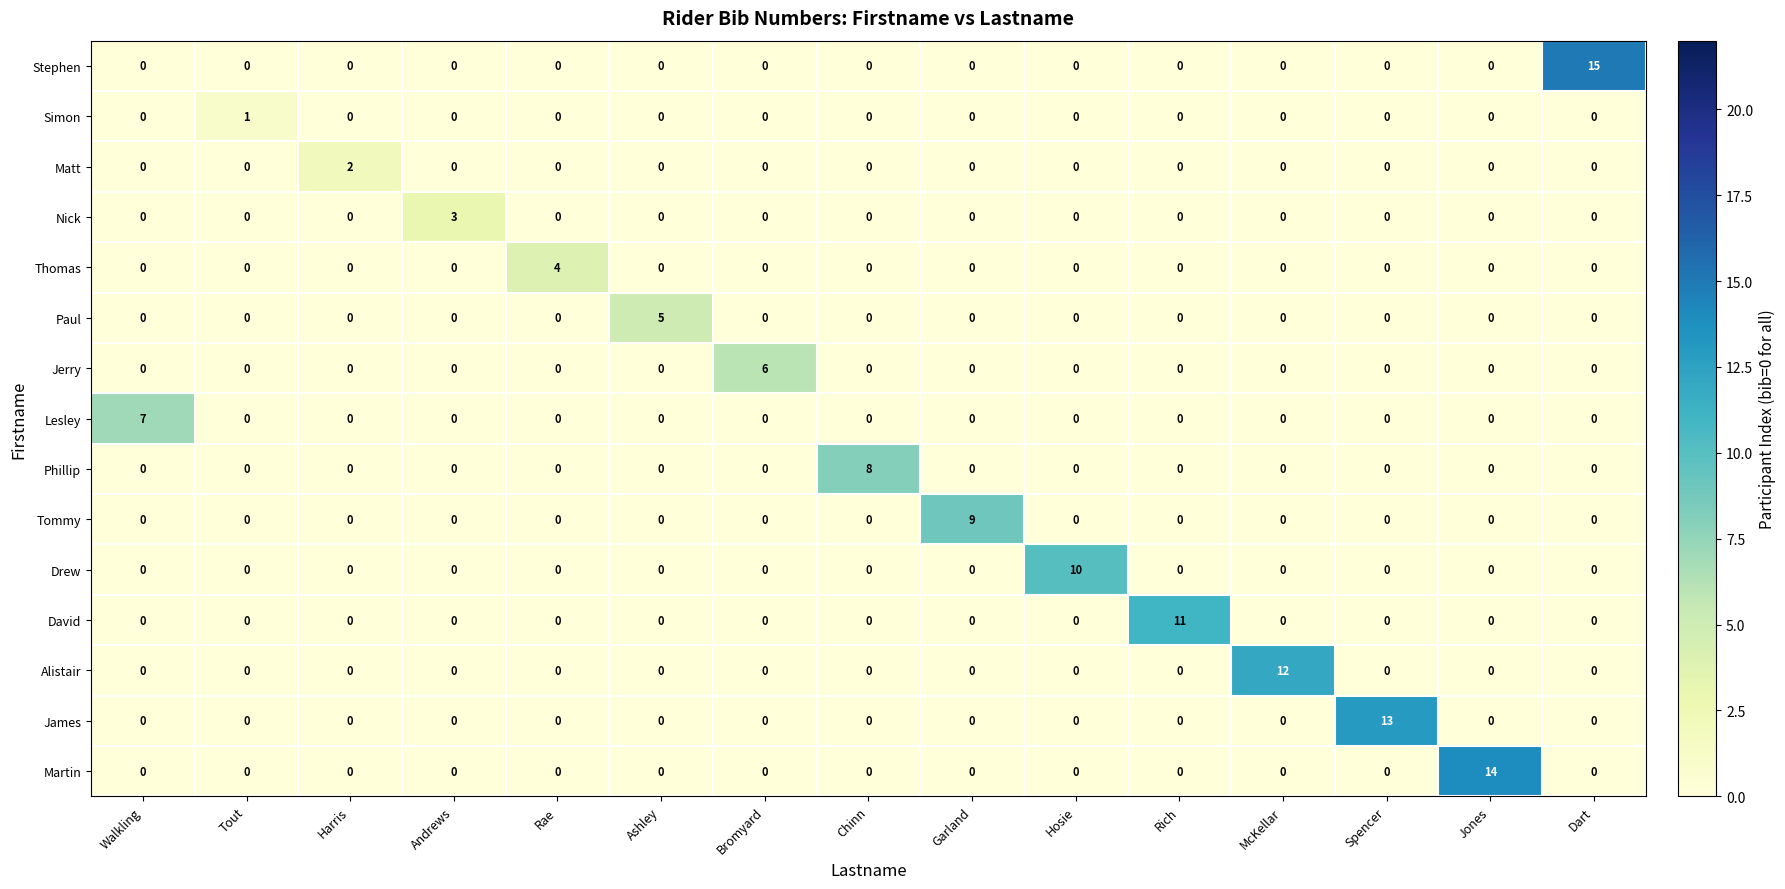

What is the maximum value shown in the chart?

15